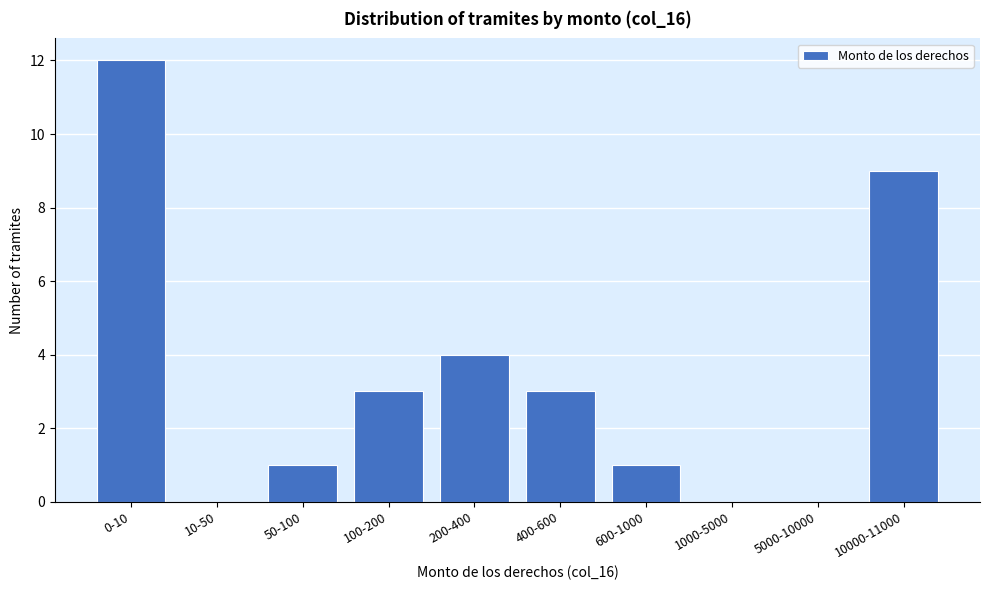

What is the sum of all values?

33